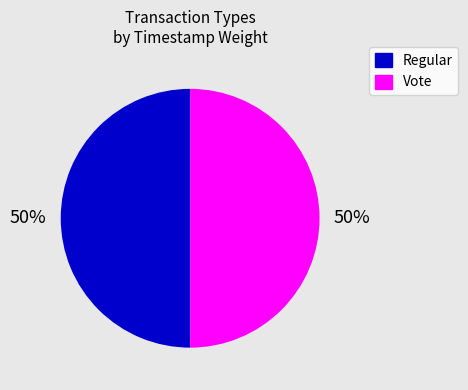

Approximately how many times larger is the value at Vote compared to Regular?

1.0